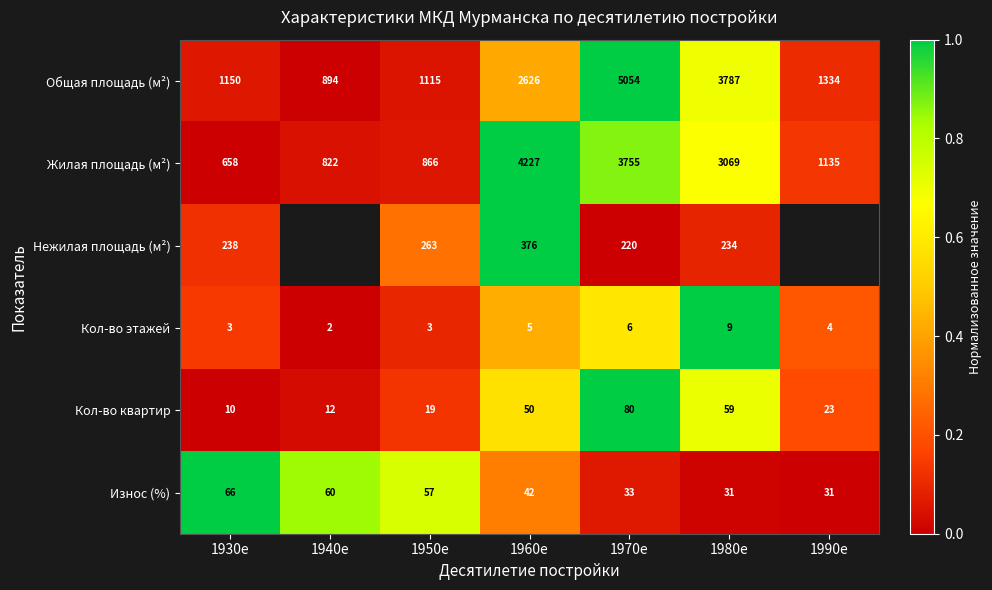

The value of Жилая площадь (м²) at 1960е is 0.6. True or false?

False